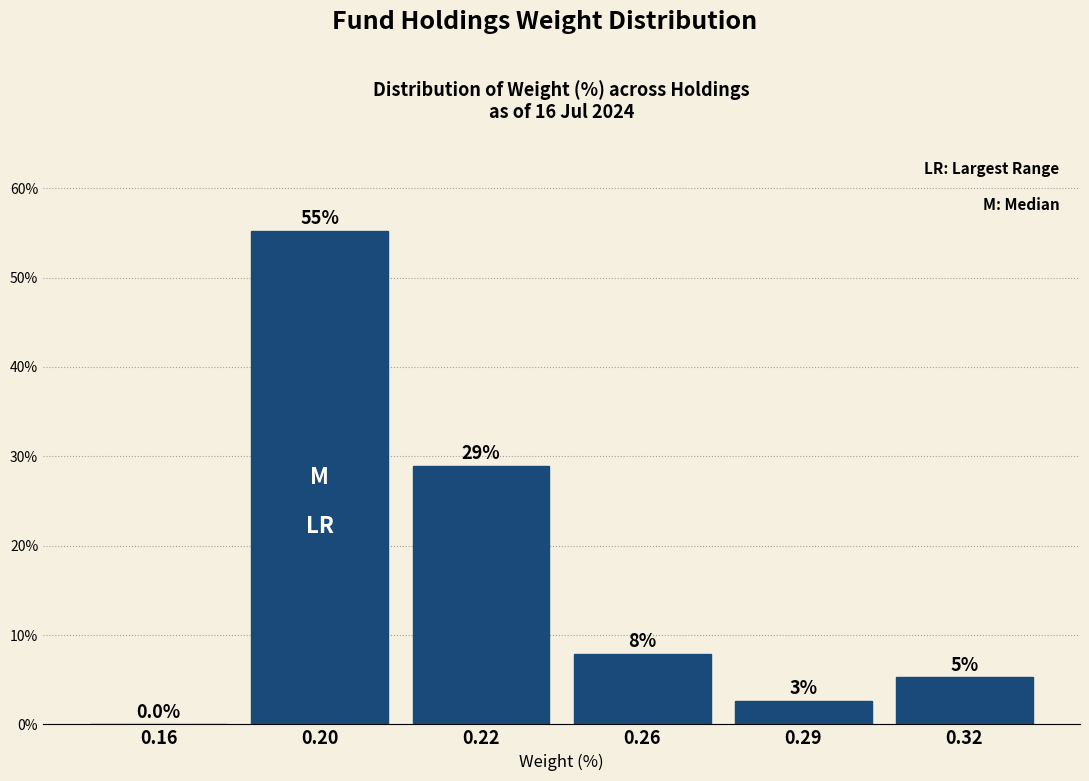

What is the sum of all values?

100.0